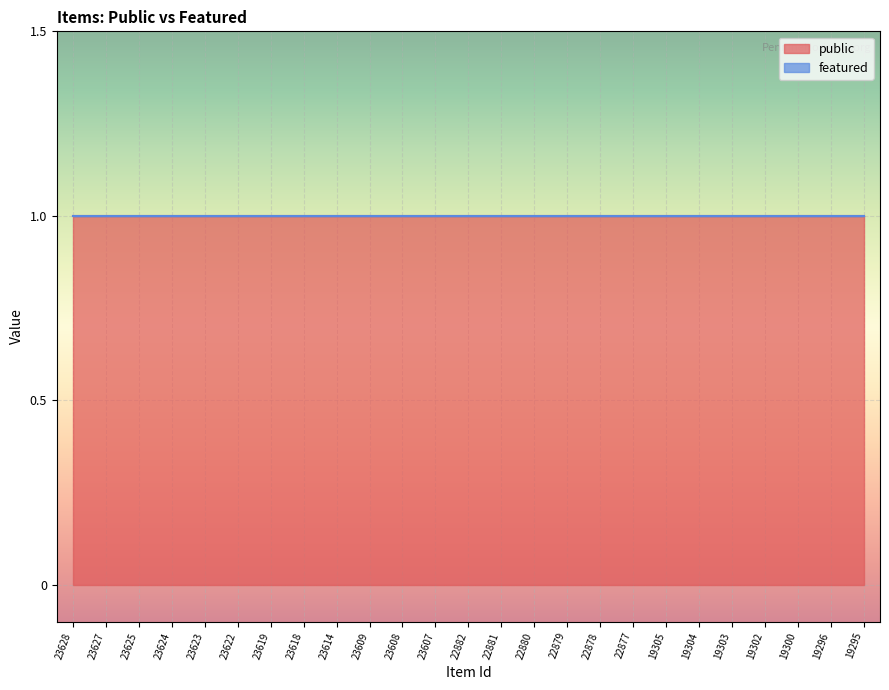

True or false: featured has more than 2 interior local peaks.

False